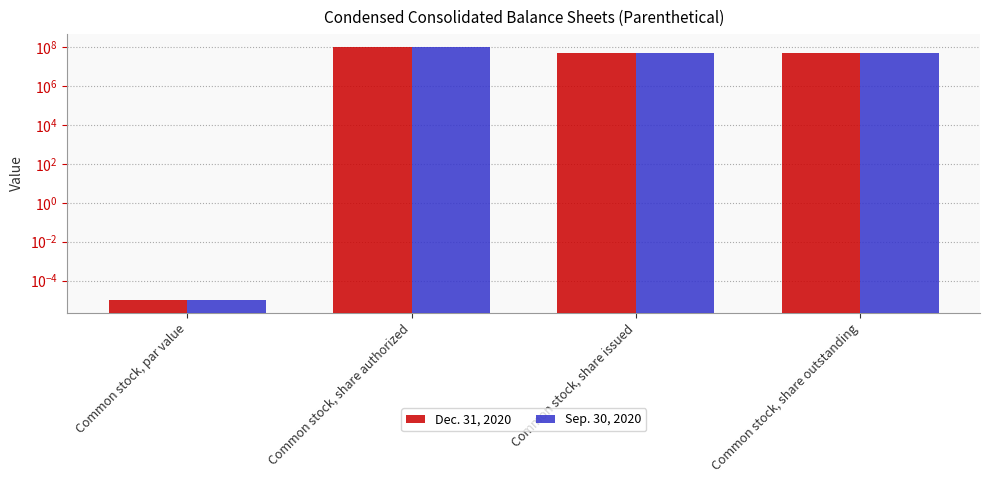

Rank the series at Common stock, share outstanding from lowest to highest value.

Sep. 30, 2020, Dec. 31, 2020